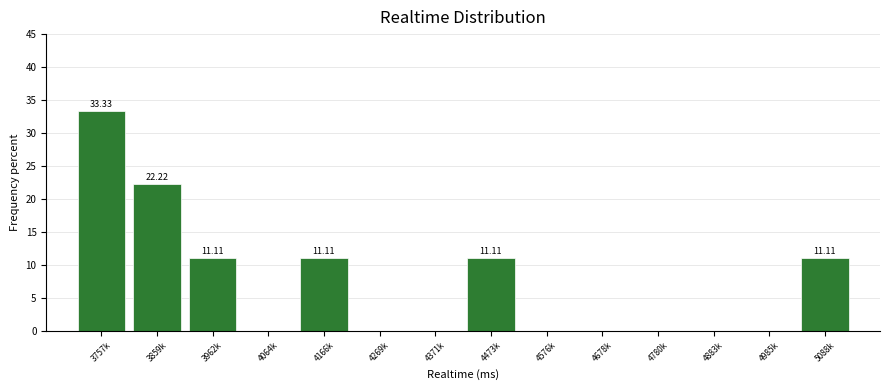

What is the sum of all values?

100.0